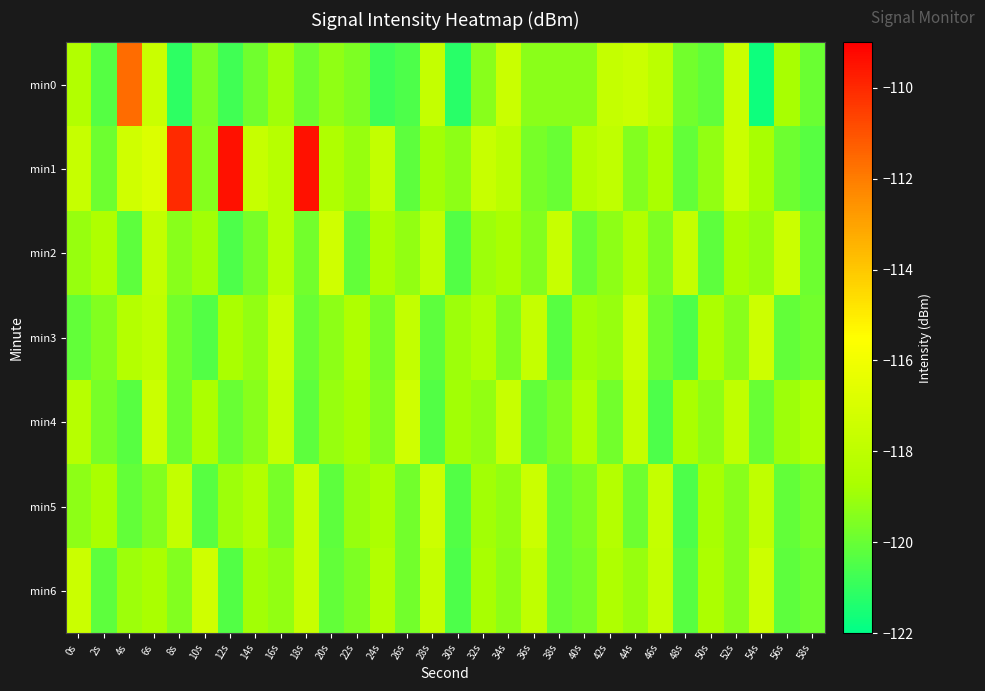

At which category does the chart reach its peak across all series?

12s